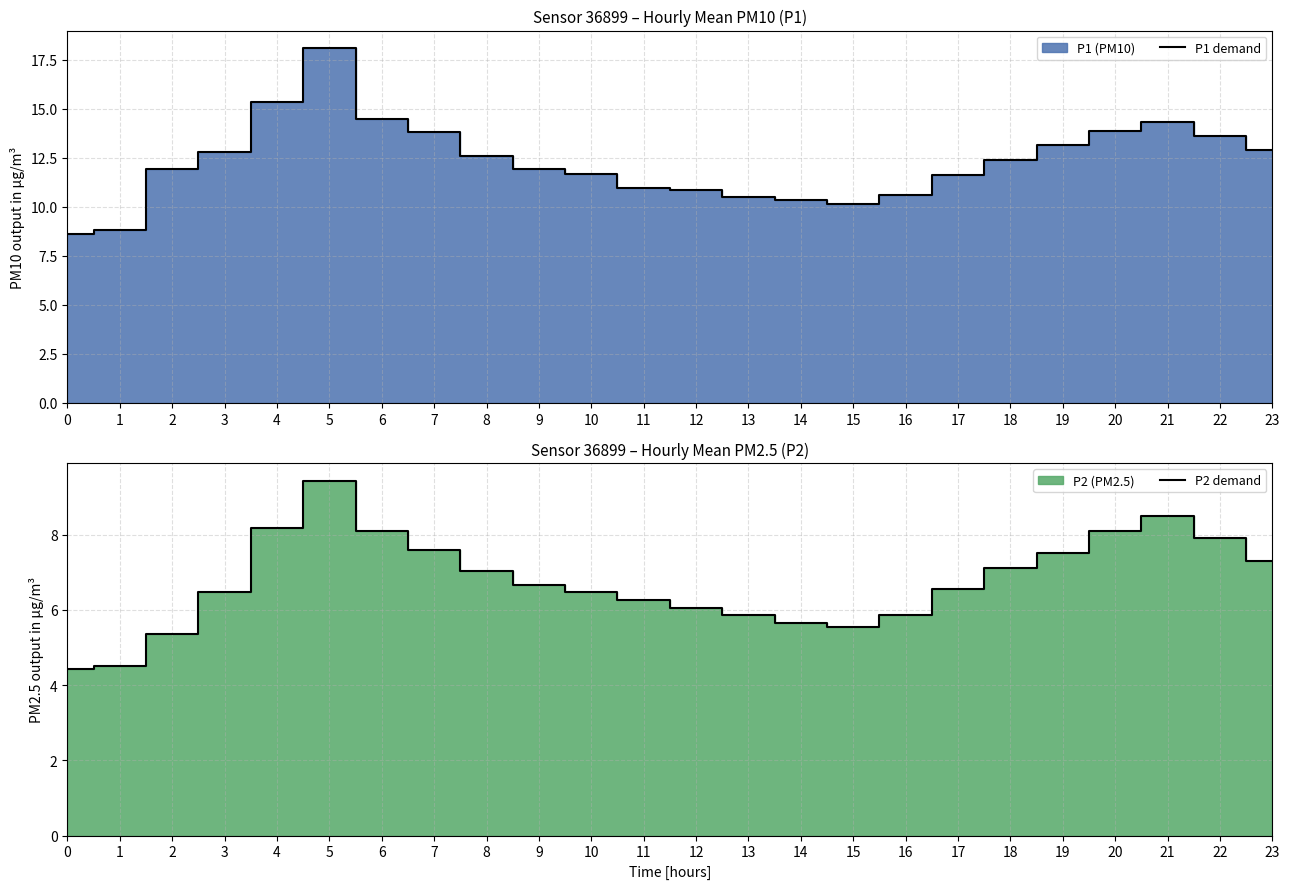

List the series in order of their overall mean, lowest first.

P2 demand, P1 demand